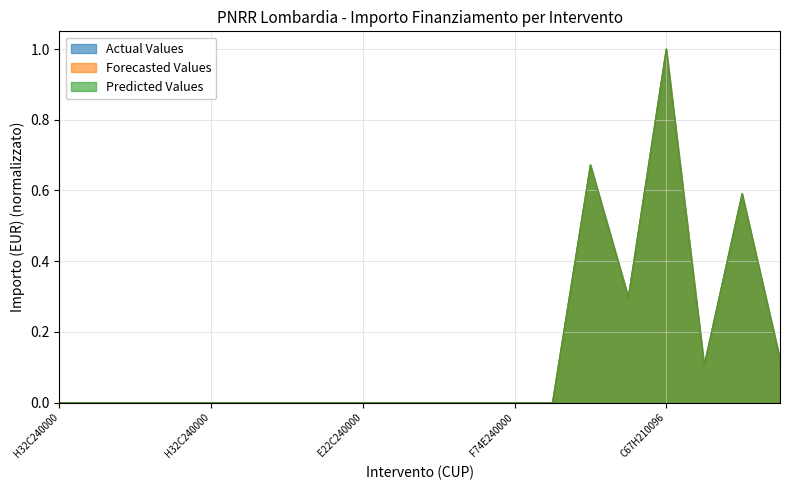

List the series in order of their peak value, highest first.

Actual Values, Forecasted Values, Predicted Values